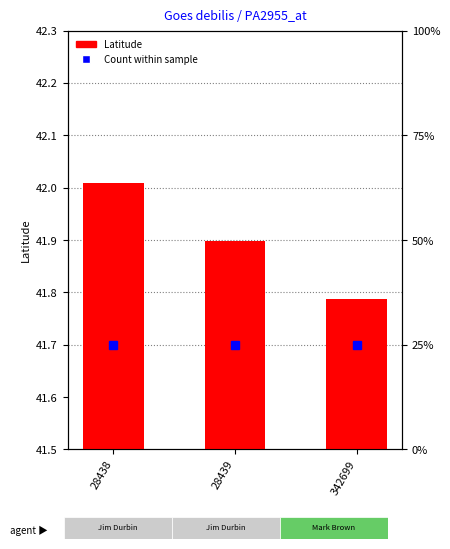

Reading left to right, list all the values displayed in this chart.

Latitude: 28438=42.0	28439=41.9	342699=41.8
Count: 28438=1.0	28439=1.0	342699=1.0